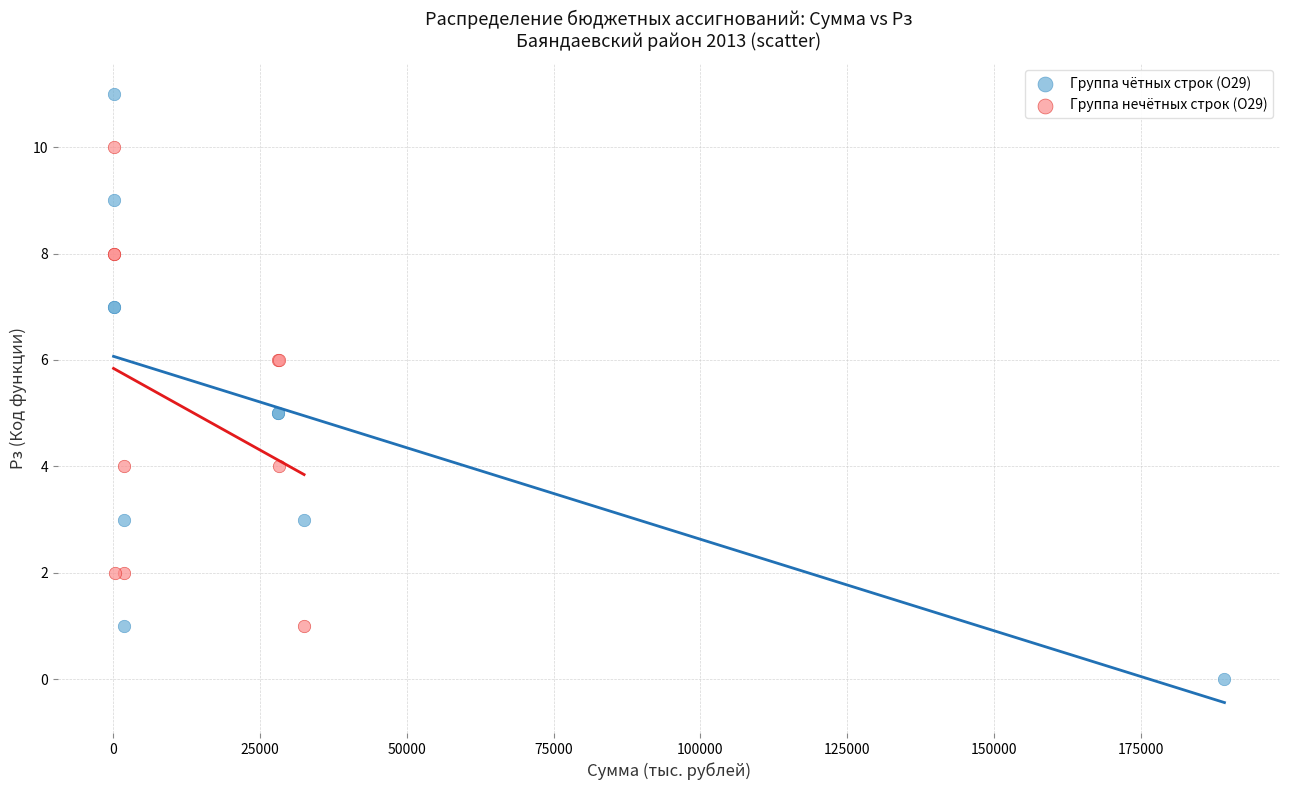

Which series contains the highest Y value?

Группа чётных строк (О29)